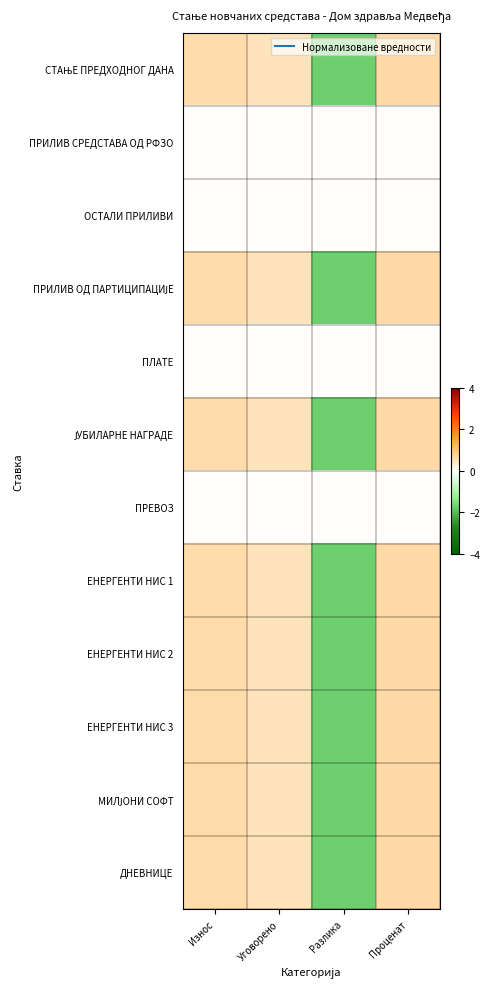

Rank the series at Уговорено from highest to lowest value.

ЈУБИЛАРНЕ НАГРАДЕ, ЕНЕРГЕНТИ НИС 1, СТАЊЕ ПРЕДХОДНОГ ДАНА, ПРИЛИВ ОД ПАРТИЦИПАЦИЈЕ, ЕНЕРГЕНТИ НИС 3, МИЛЈОНИ СОФТ, ЕНЕРГЕНТИ НИС 2, ДНЕВНИЦЕ, ПРИЛИВ СРЕДСТАВА ОД РФЗО, ОСТАЛИ ПРИЛИВИ, ПЛАТЕ, ПРЕВОЗ